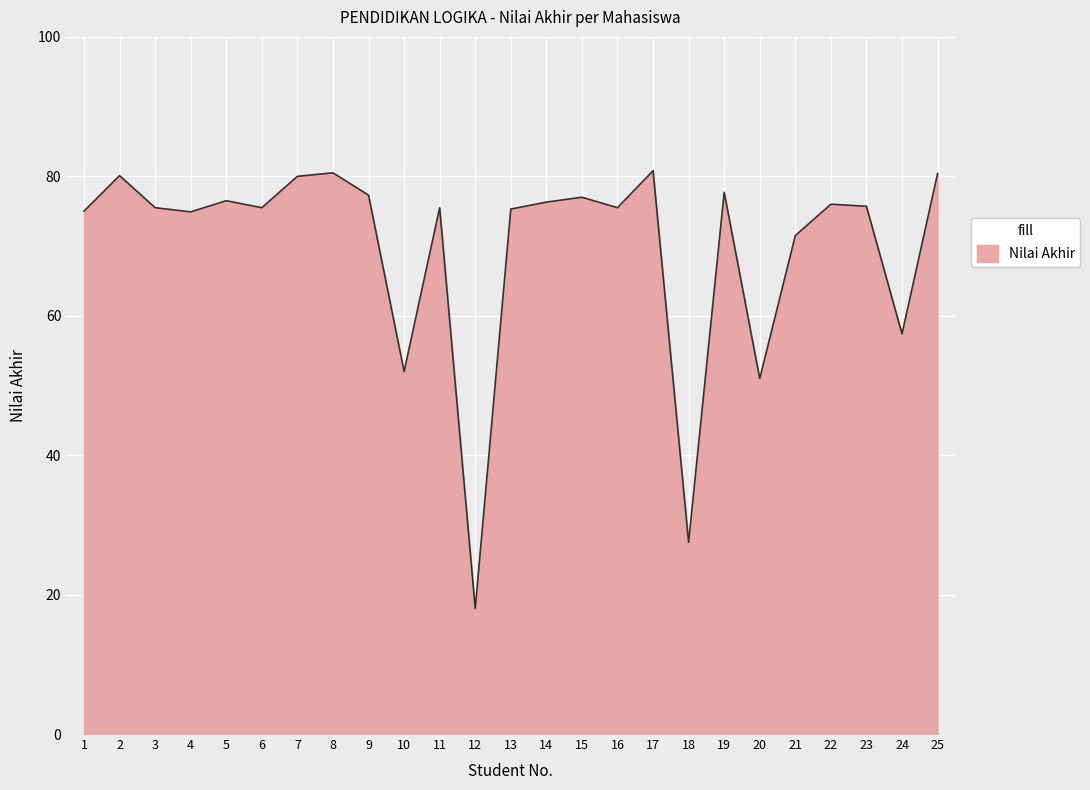

Where is the data nearest to the value 49?

20